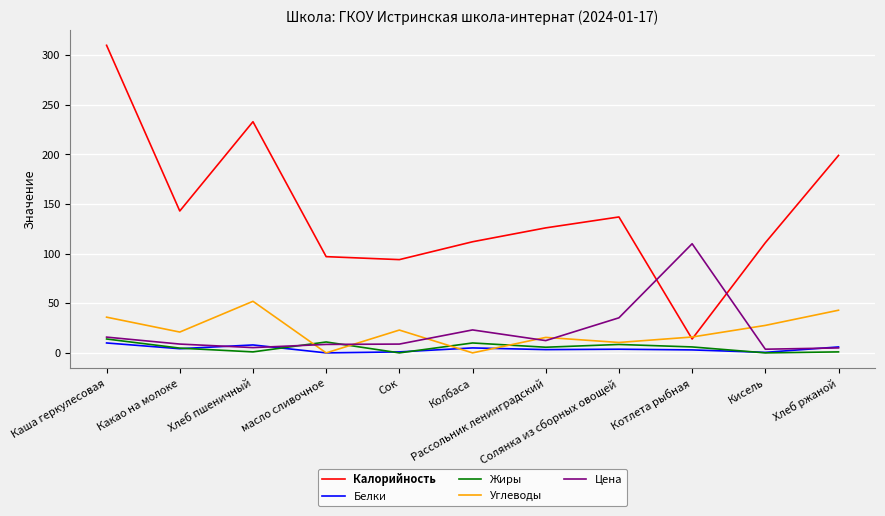

Which series has the largest range (max minus min)?

Калорийность